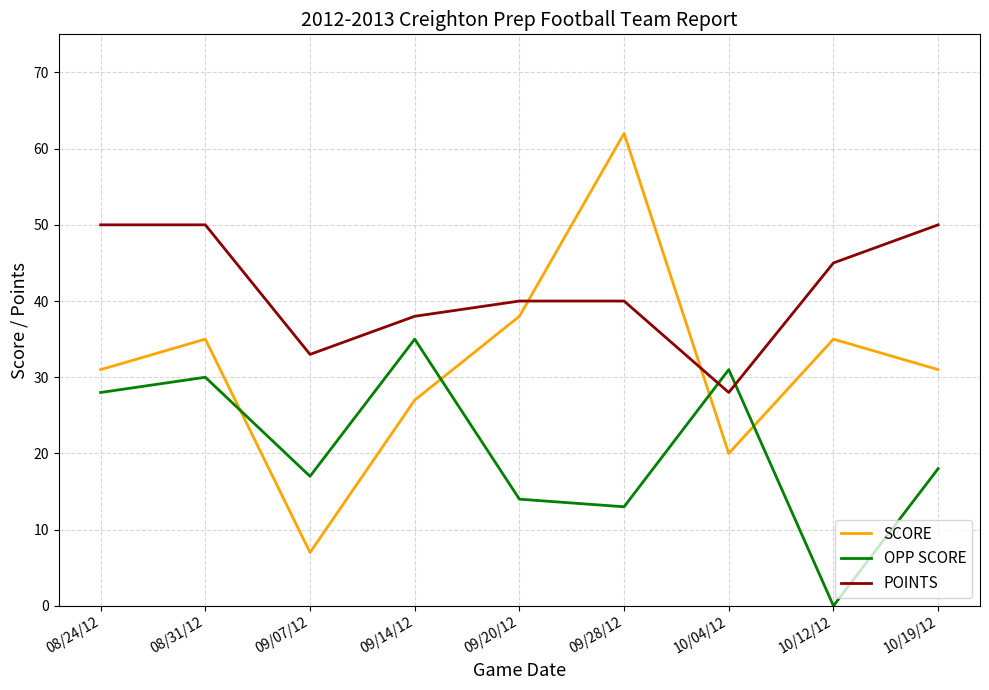

Is it true that OPP SCORE equals 17 at 09/07/12?

True